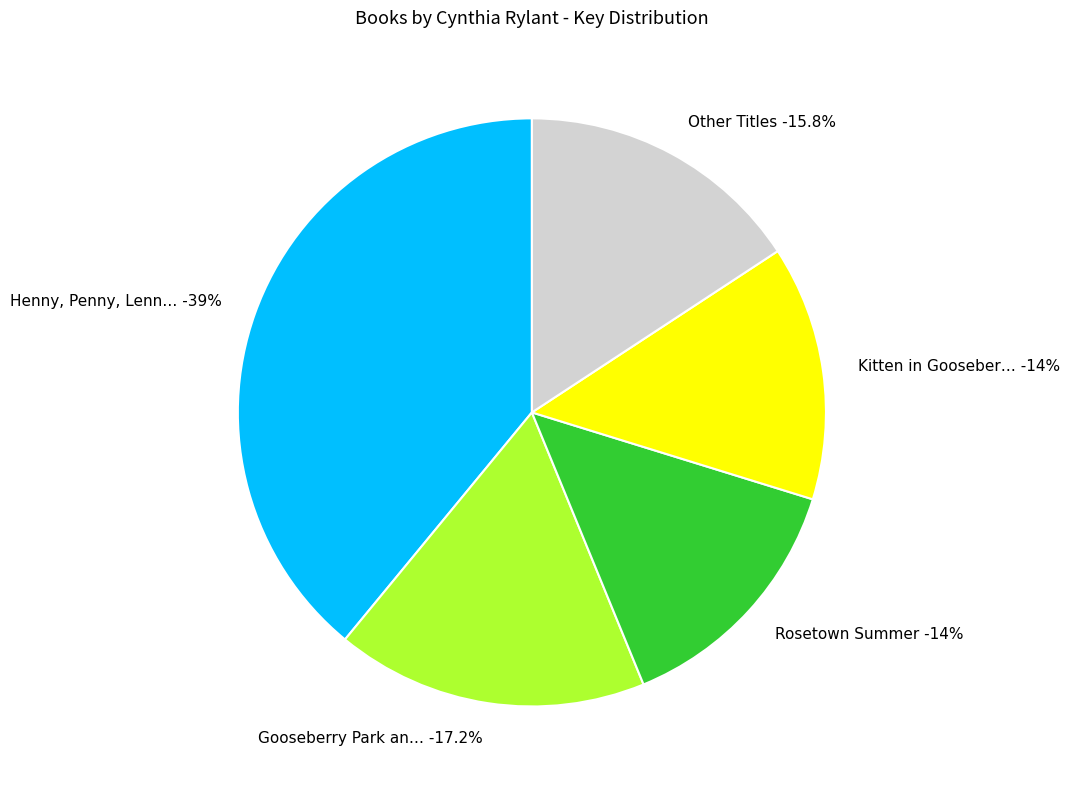

Is it true that Rosetown Summer is 14% of the pie?

True